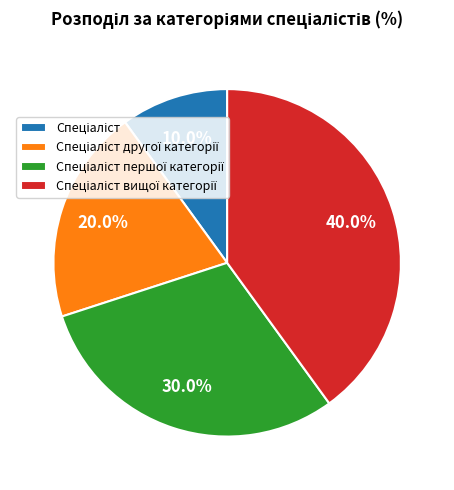

Is there a majority slice in this chart?

No